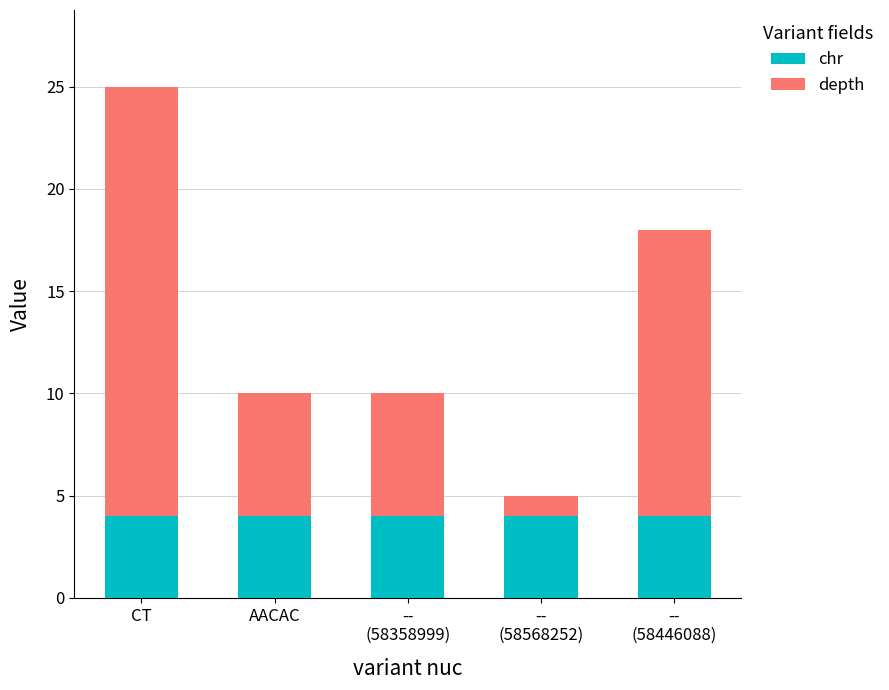

What is the average value of the chr series?

4